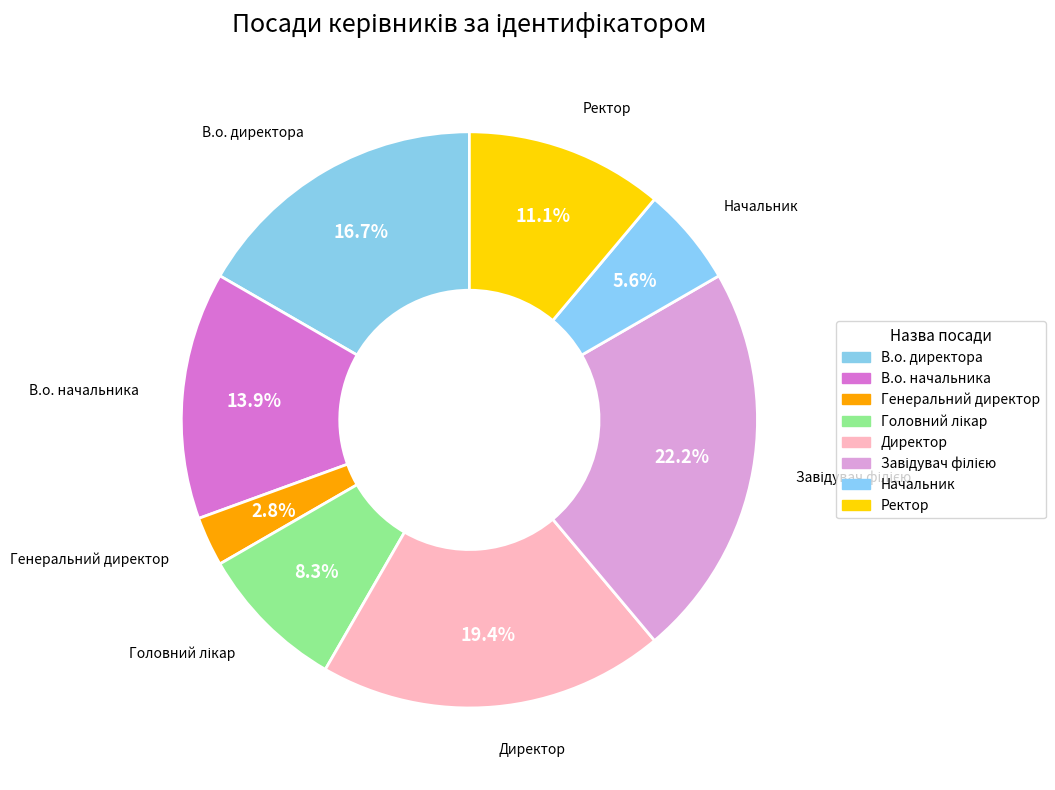

What percentage is NOT represented by Начальник?

94.4%